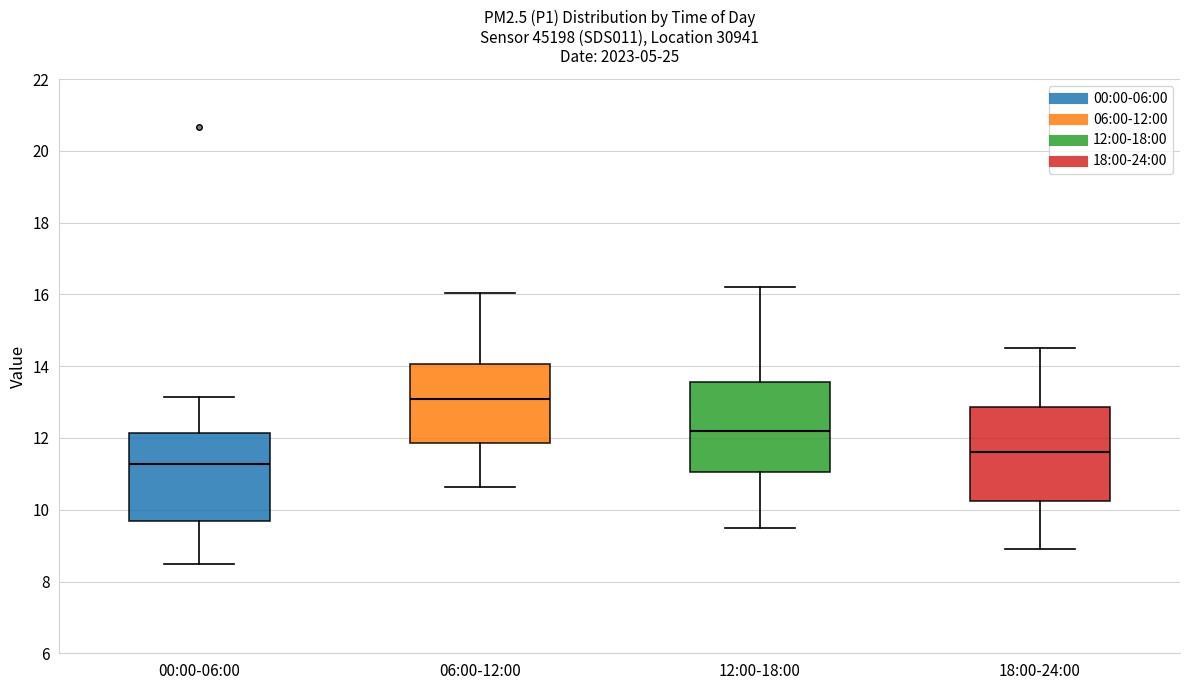

Where does the median line of the box for 12:00-18:00 sit on the y-axis? The values are not printed on the chart, so give them approximately, as read against the axis.

12.2